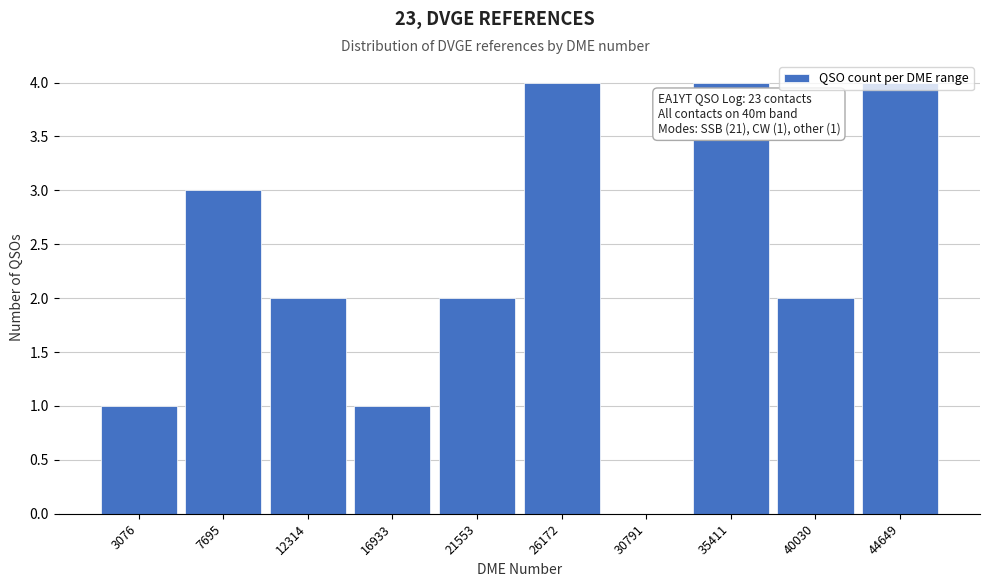

True or false: the data shows 4 at 35411.

True